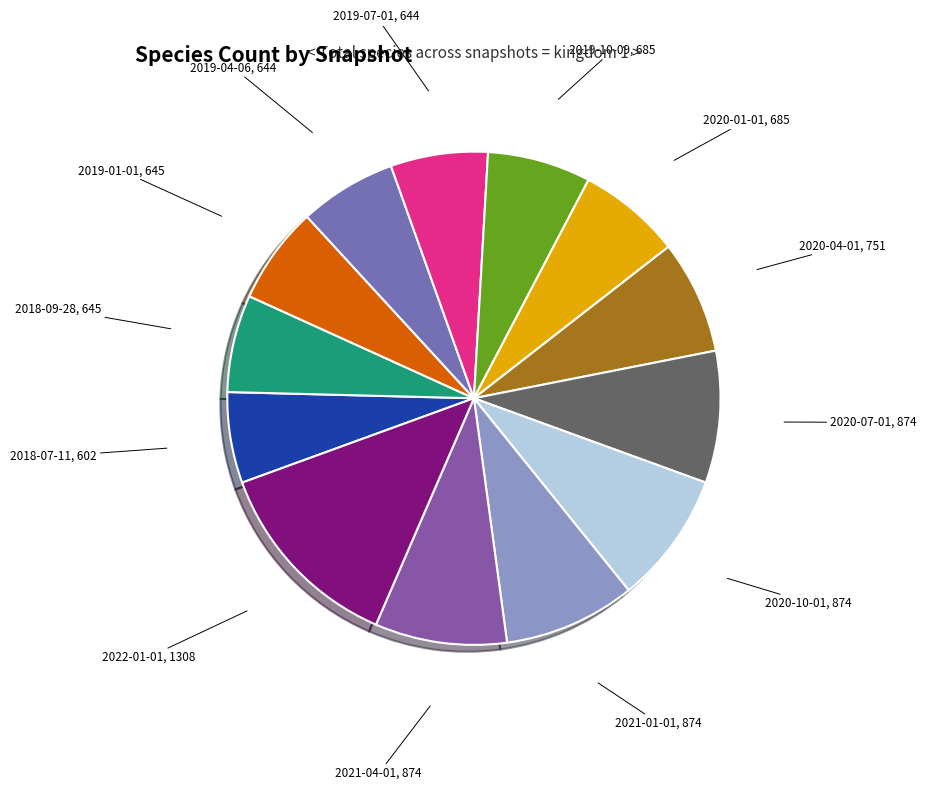

Count the number of slices in the pie.

13